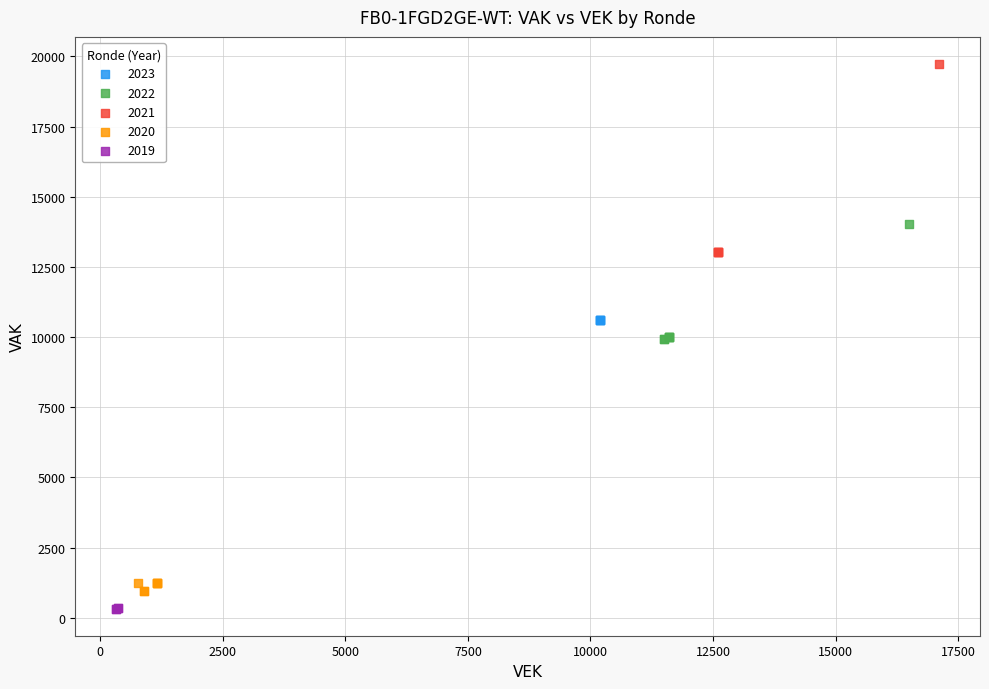

Which series has the widest spread of Y values?

2021